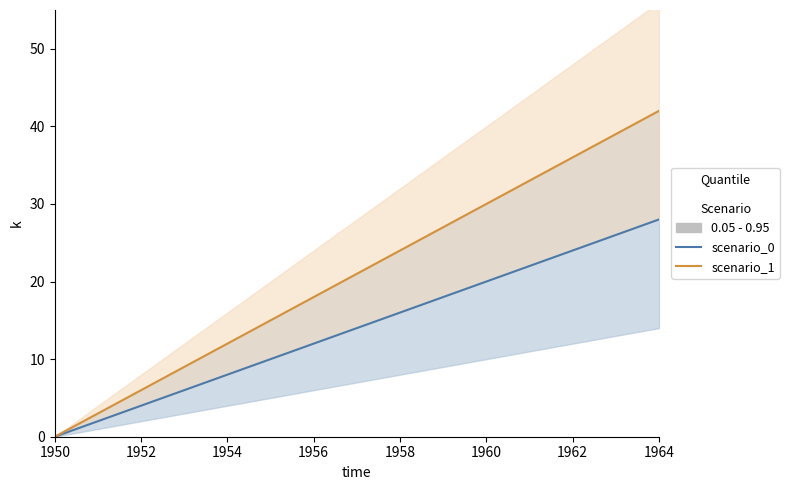

True or false: scenario_0 has more than 2 interior local peaks.

False